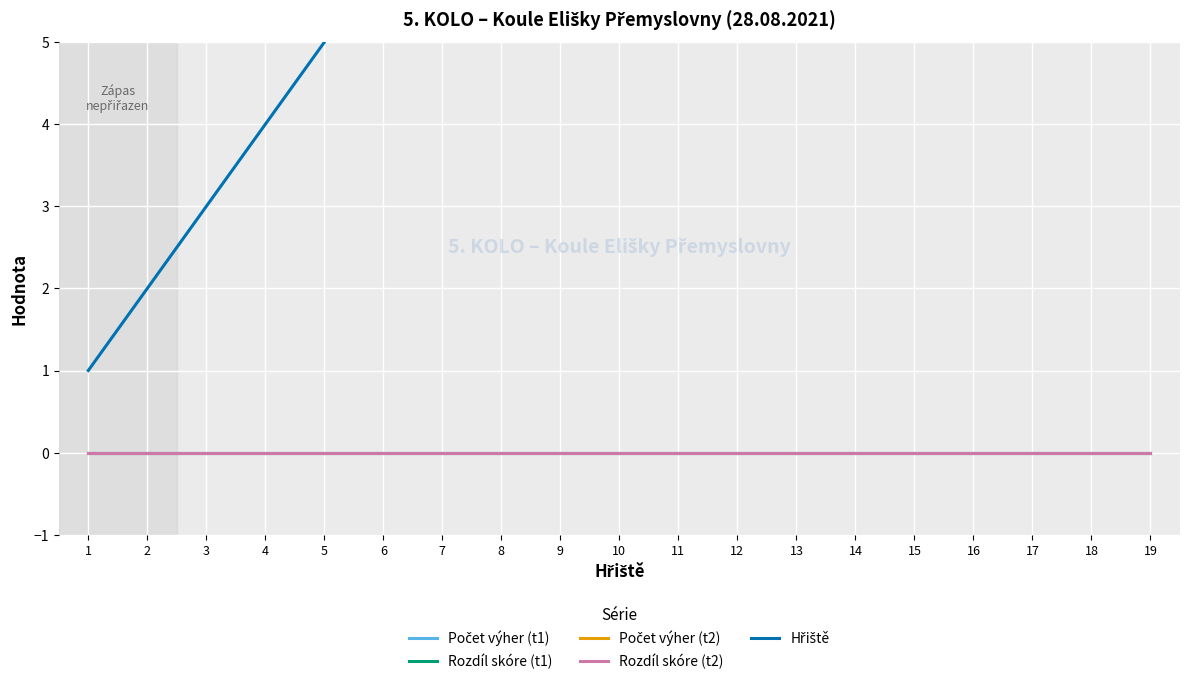

Which series has the largest total across all categories?

Hřiště